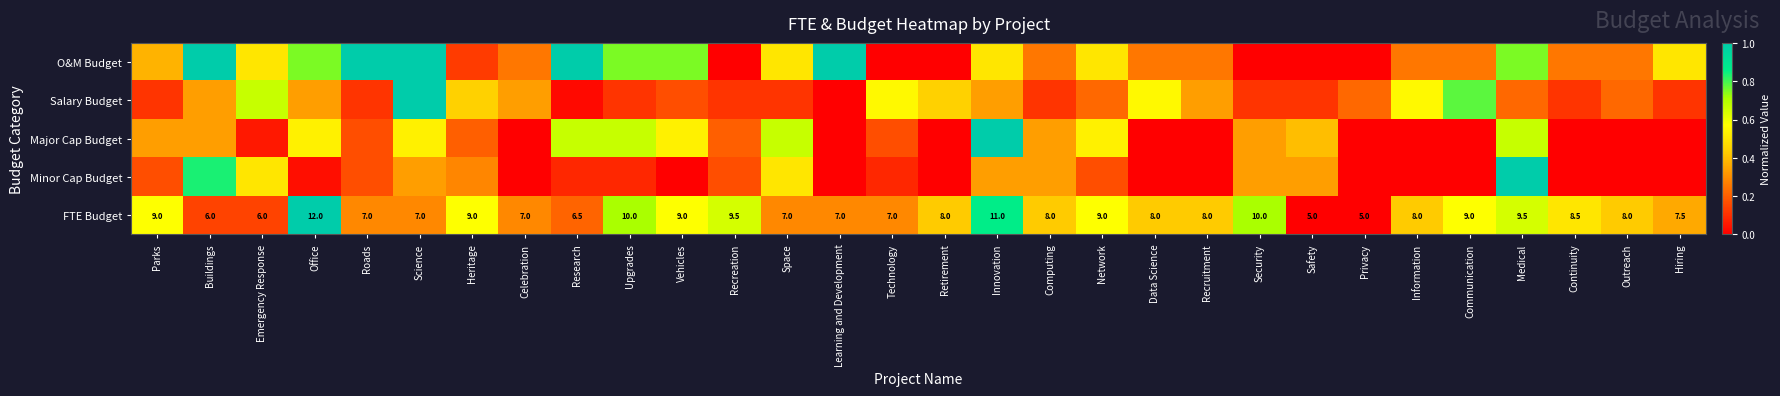

At which label does FTE Budget first exceed 8?

Parks